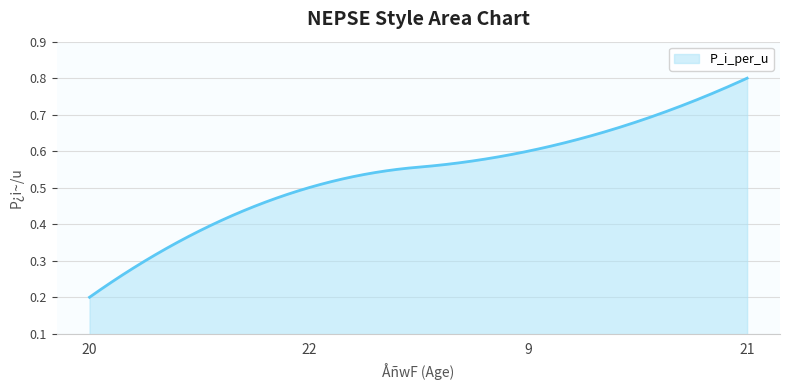

What is the maximum value shown in the chart?

0.8